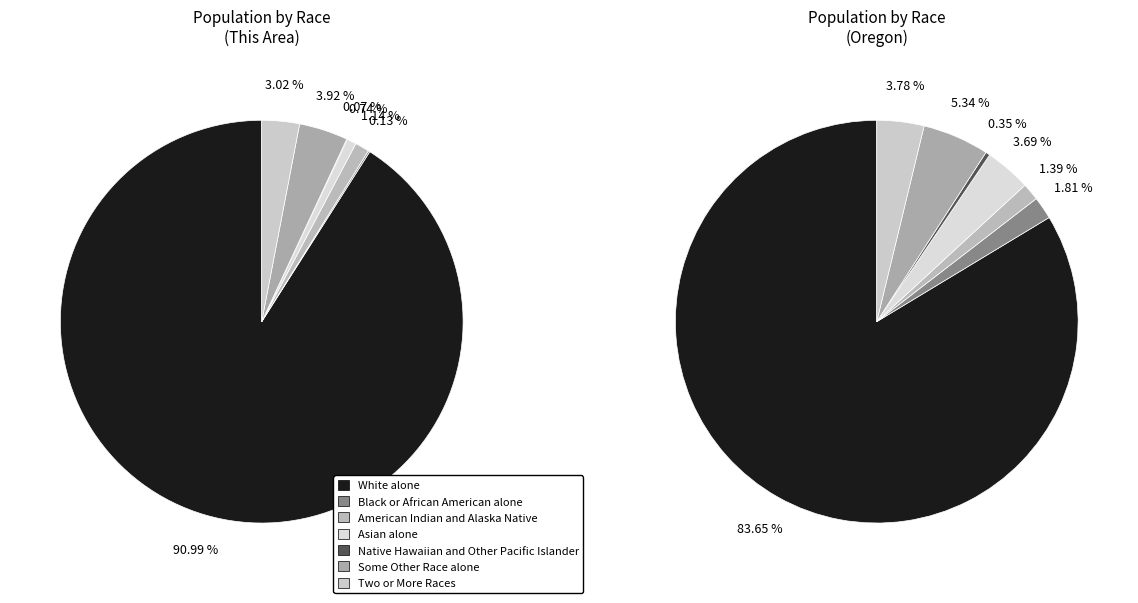

Is it true that White alone is 91% of the pie?

True